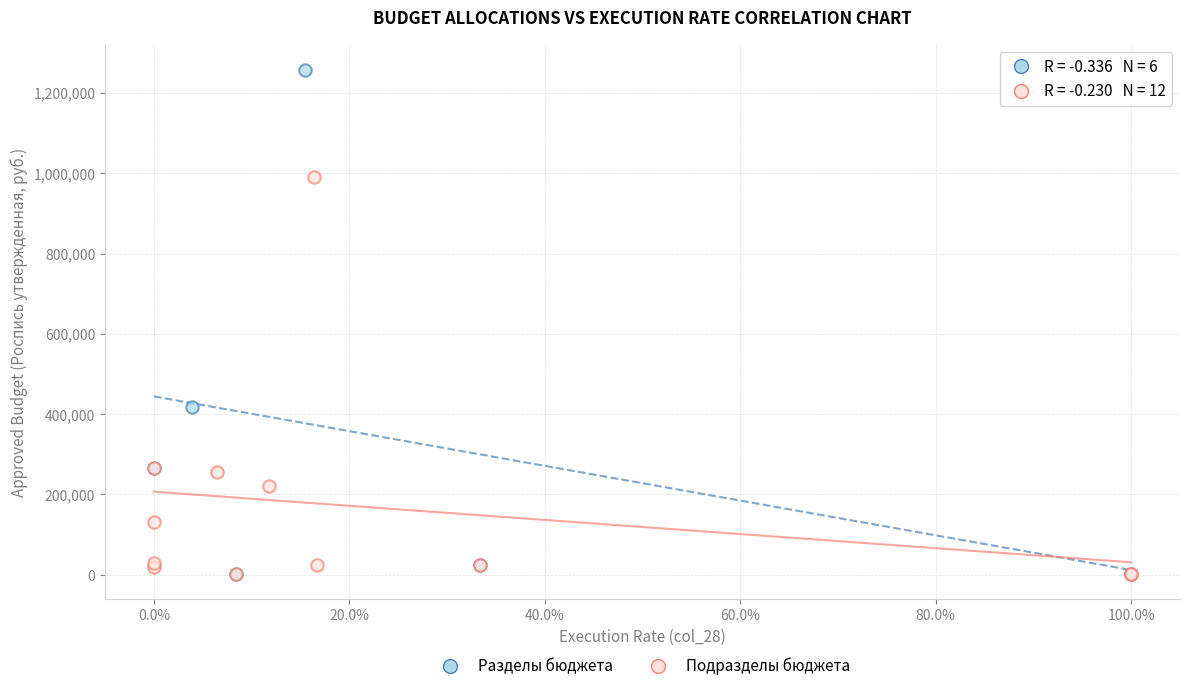

Which series contains the highest Y value?

Разделы бюджета